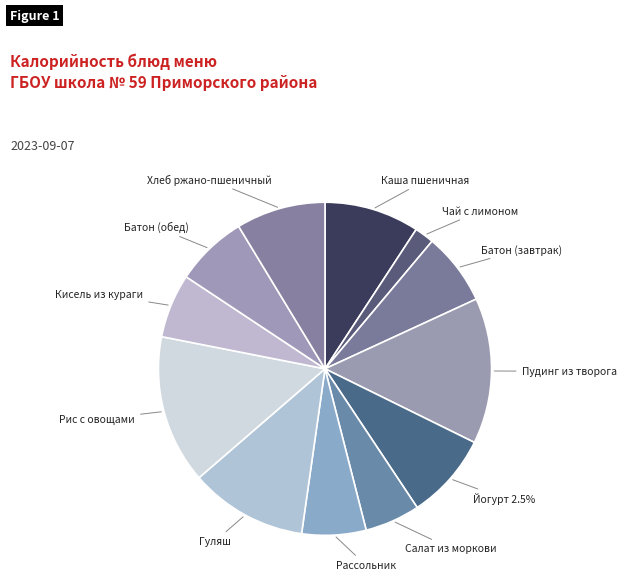

The ХЛЕБ РЖАНО-ПШЕНИЧНЫЙ slice represents 1% of the pie. True or false?

False